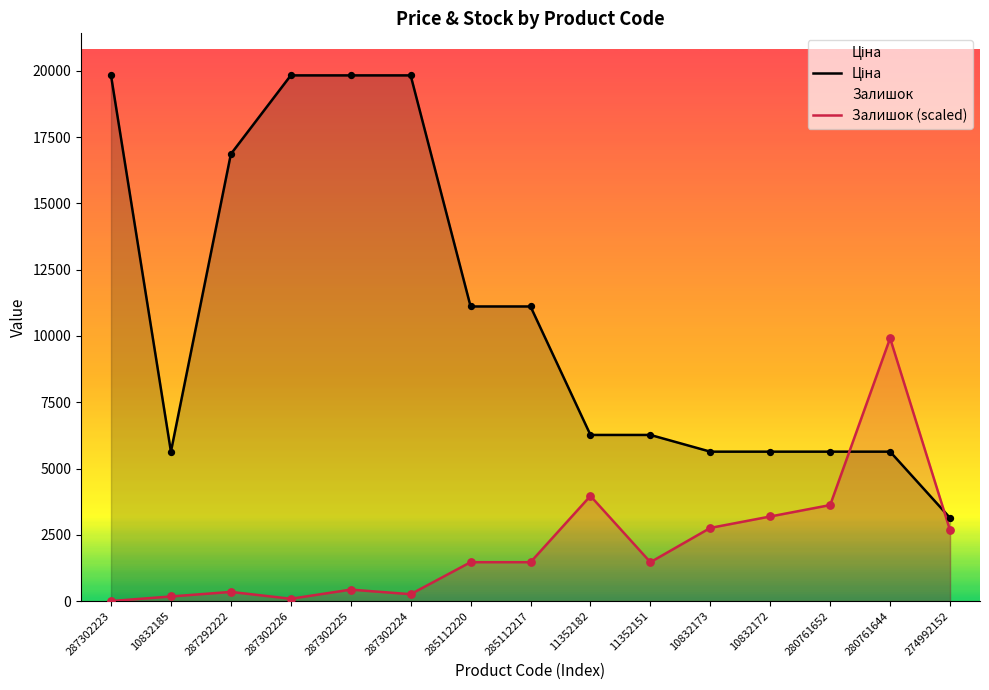

What are all the series names shown in the legend?

Ціна, Залишок (scaled)